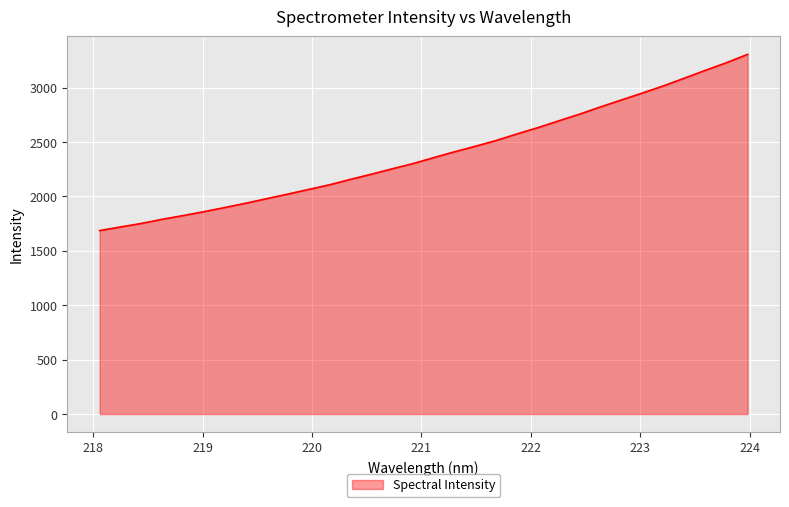

What is the minimum value shown in the chart?

1686.6